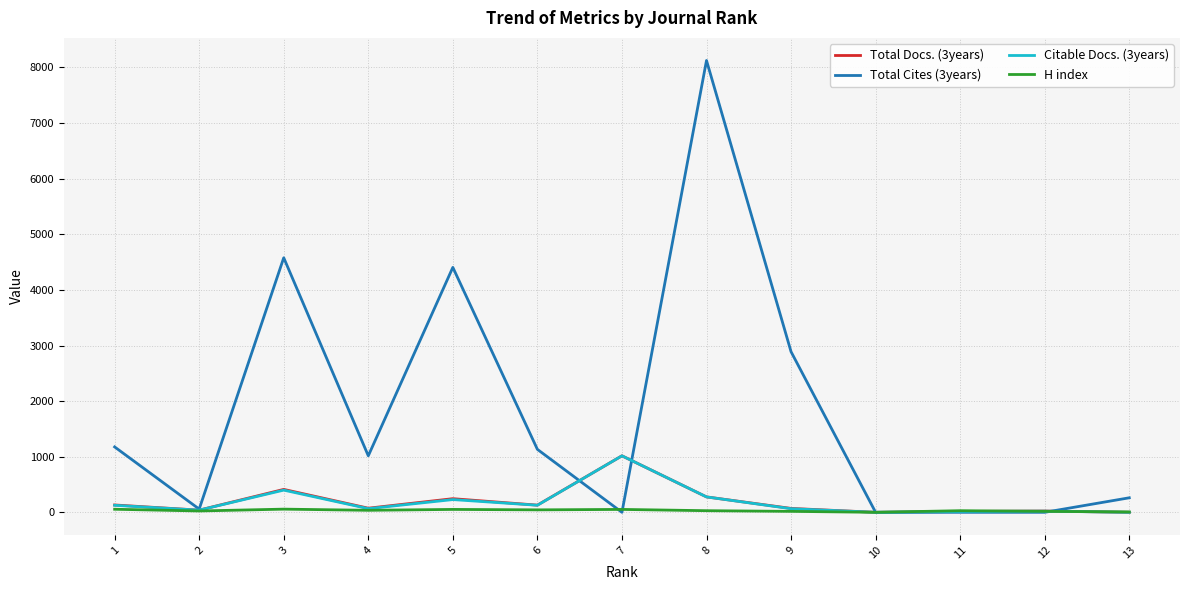

Read the H index value at 3, to the nearest 10.

60